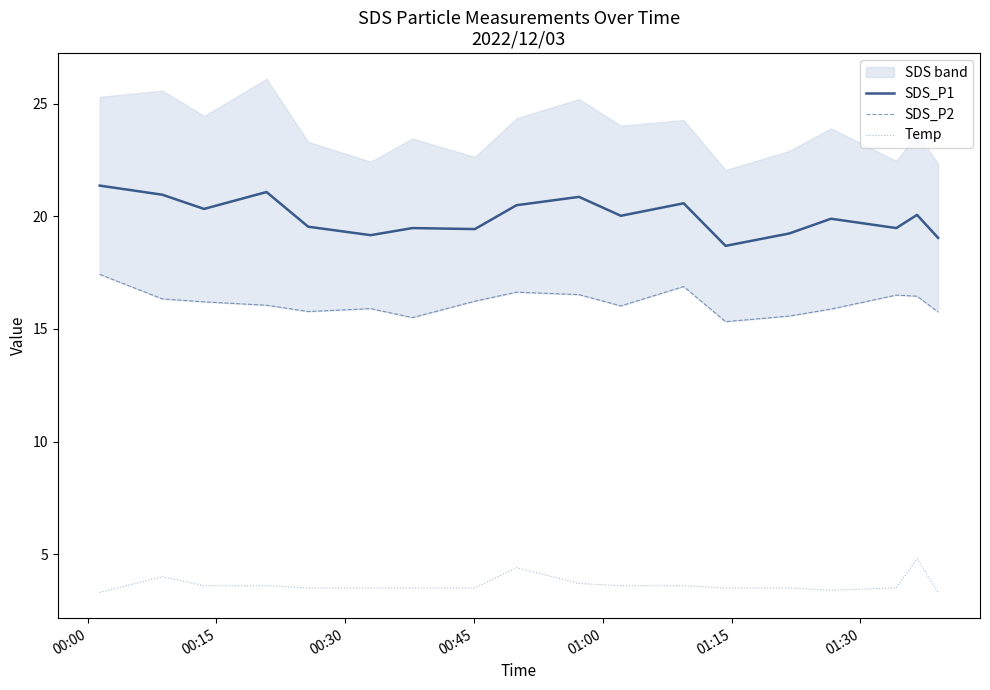

What is the difference between the maximum and minimum values in the SDS_P2 series?

2.1